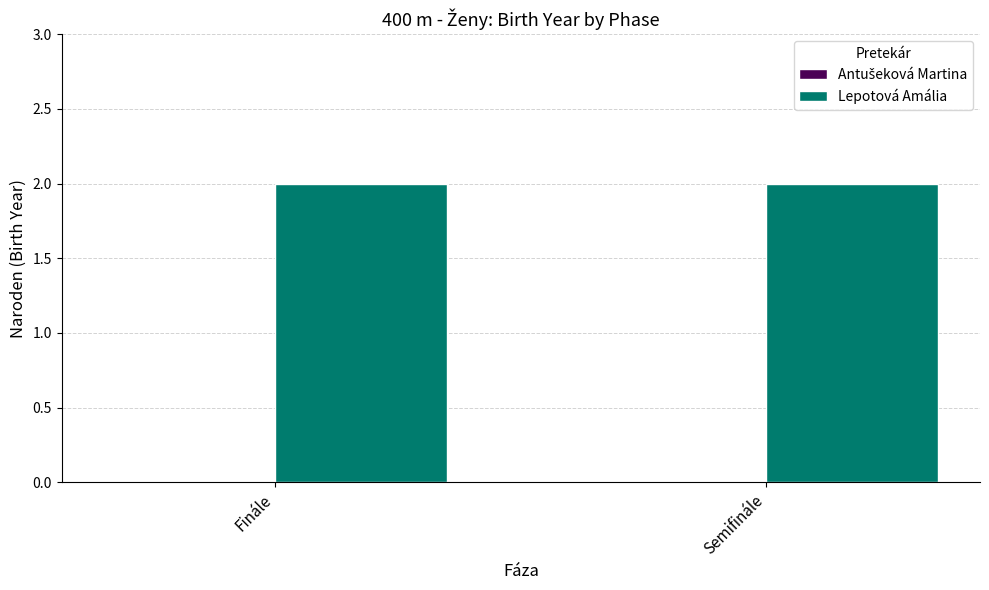

Between Finále and Semifinále, which series saw the biggest shift?

Antušeková Martina